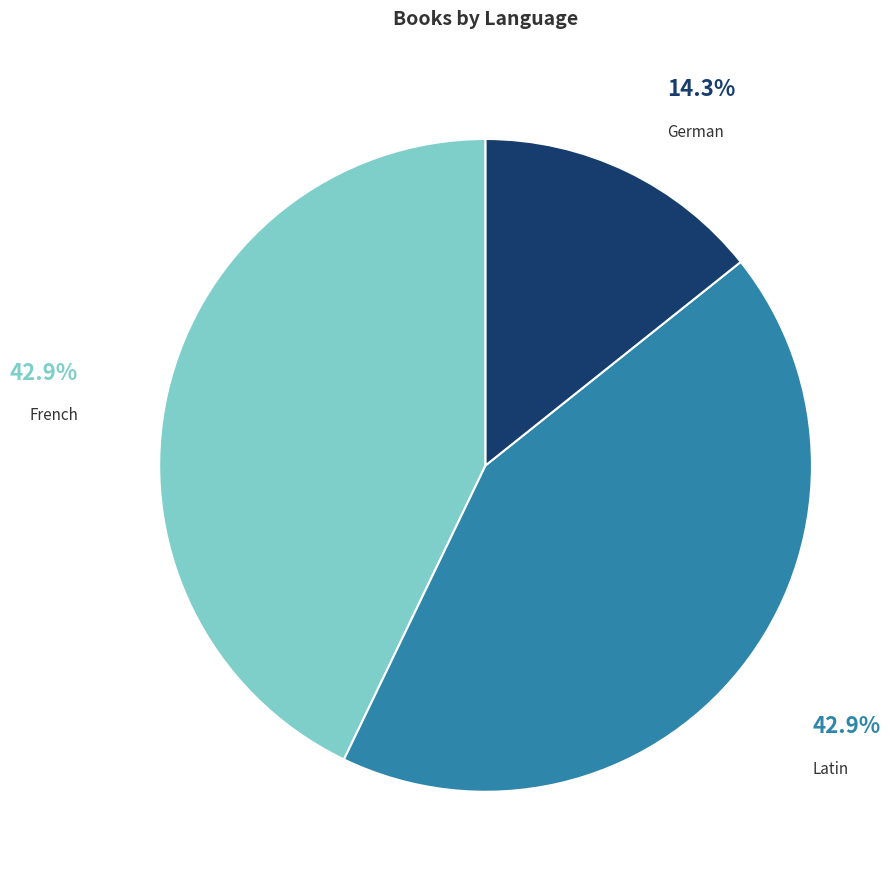

Is there any slice that represents more than half of the pie?

No